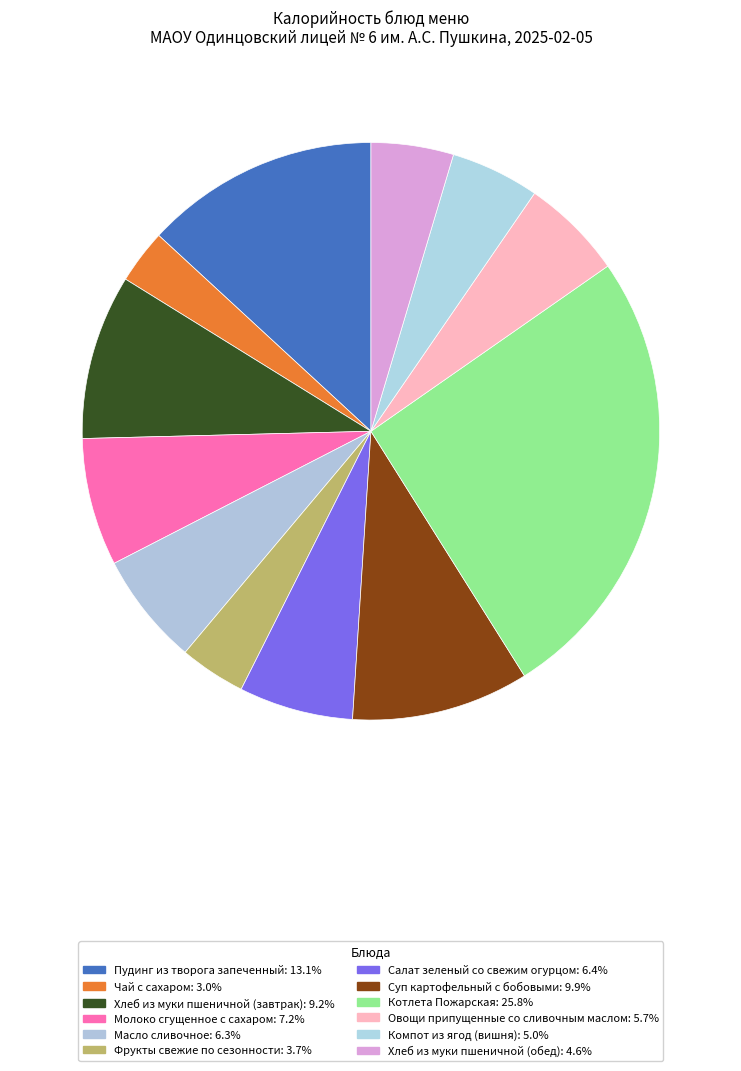

To the nearest percent, what portion does Котлета Пожарская represent?

26%